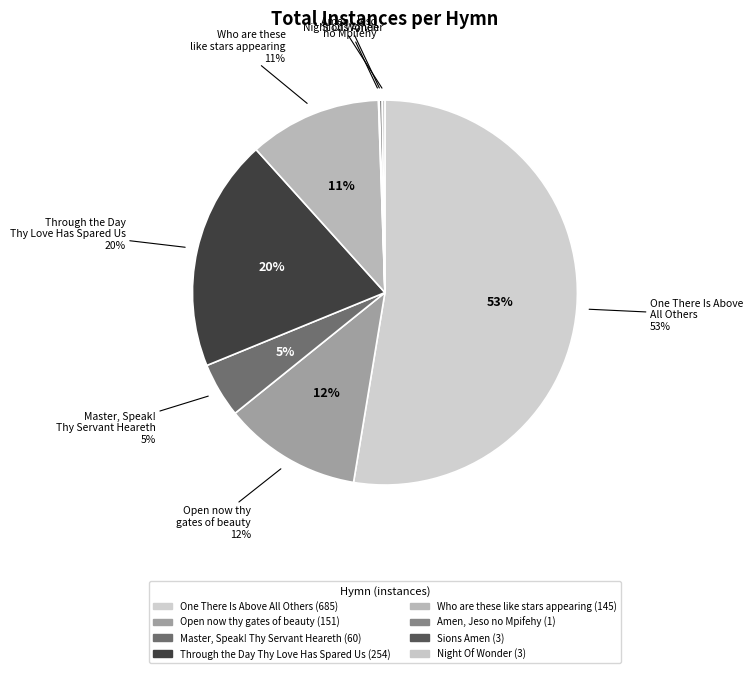

What portion of the pie excludes Master, Speak! Thy Servant Heareth?

95.4%